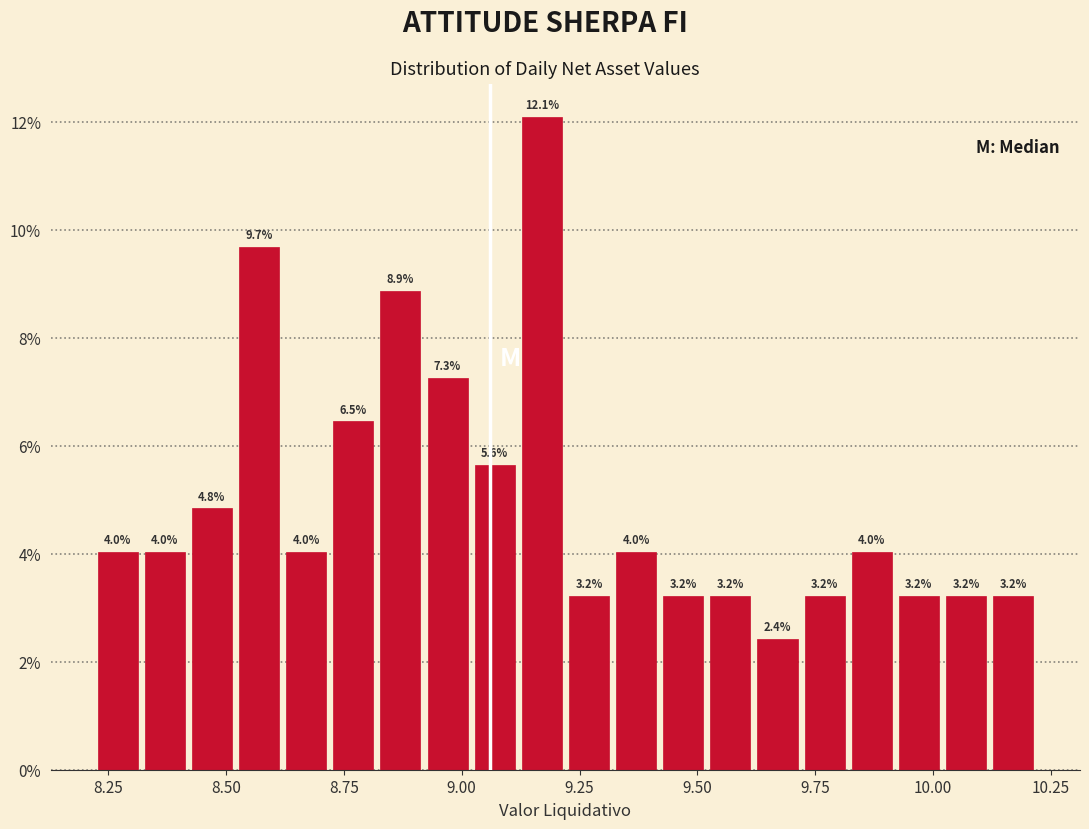

Read against the x-axis, roughly where is the centre of the tallest bar?

9.15